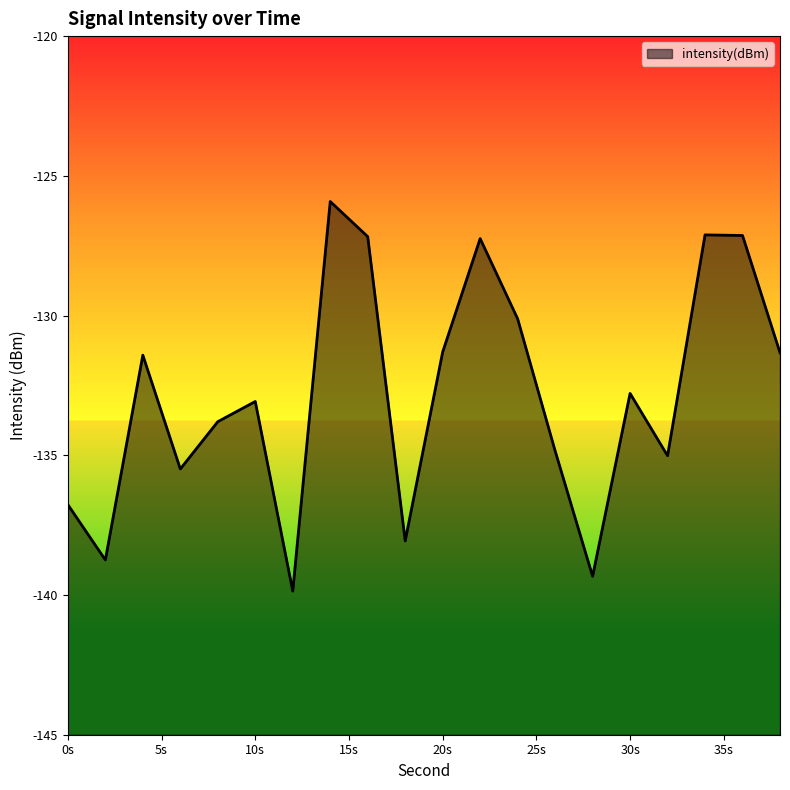

What is the difference between the maximum and minimum values?

13.9